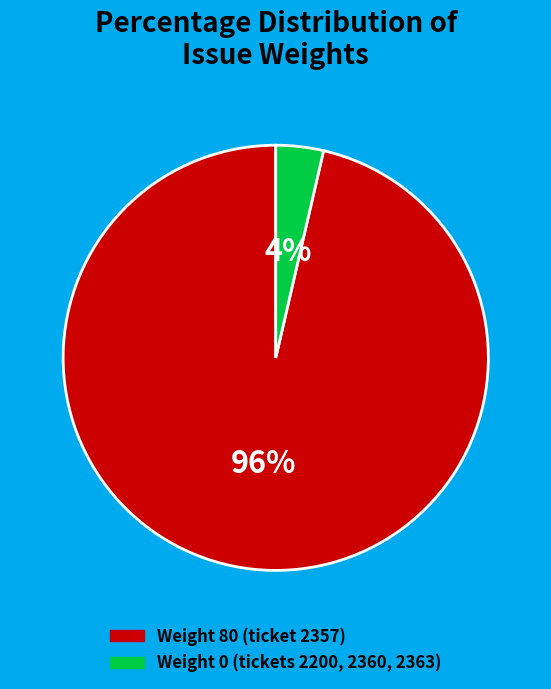

How many segments does this pie chart have?

2